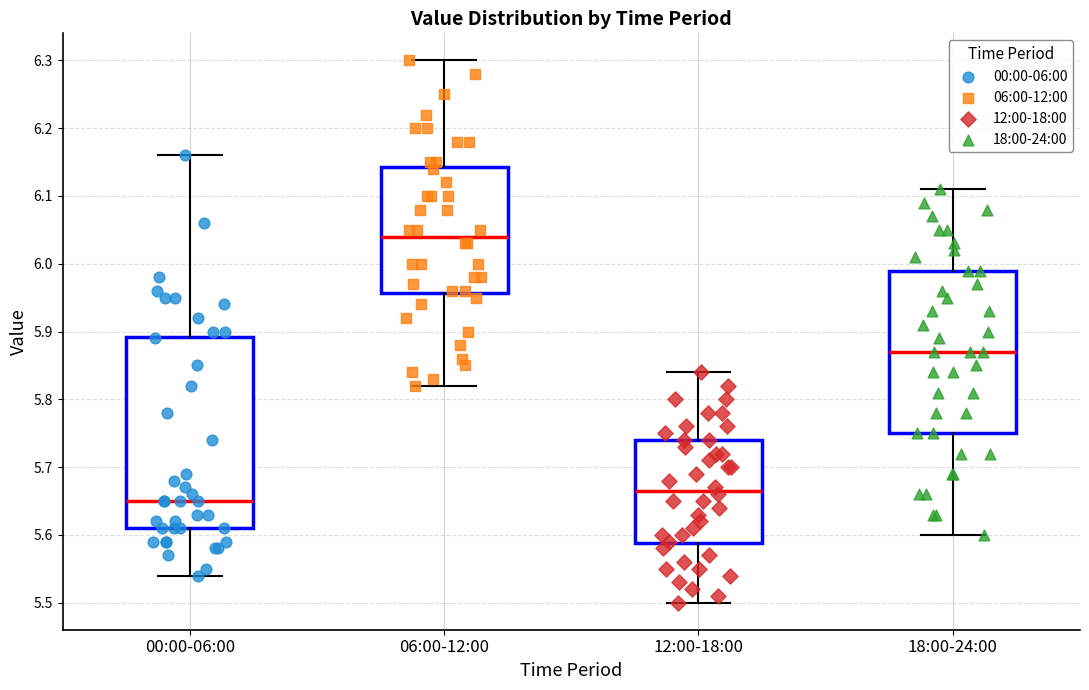

Which box has the lowest median line?

00:00-06:00